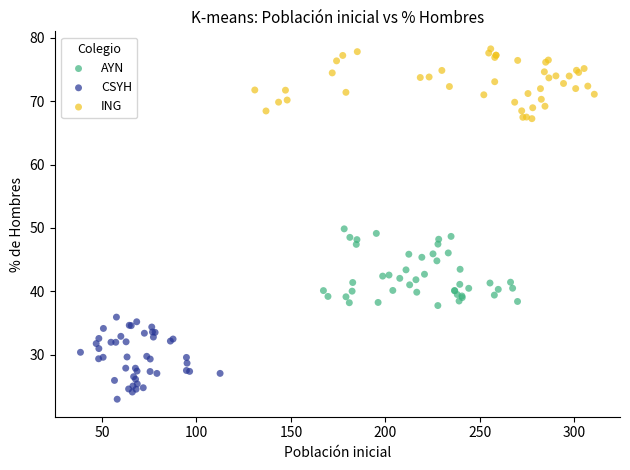

What are all the series names shown in the legend?

AYN, CSYH, ING